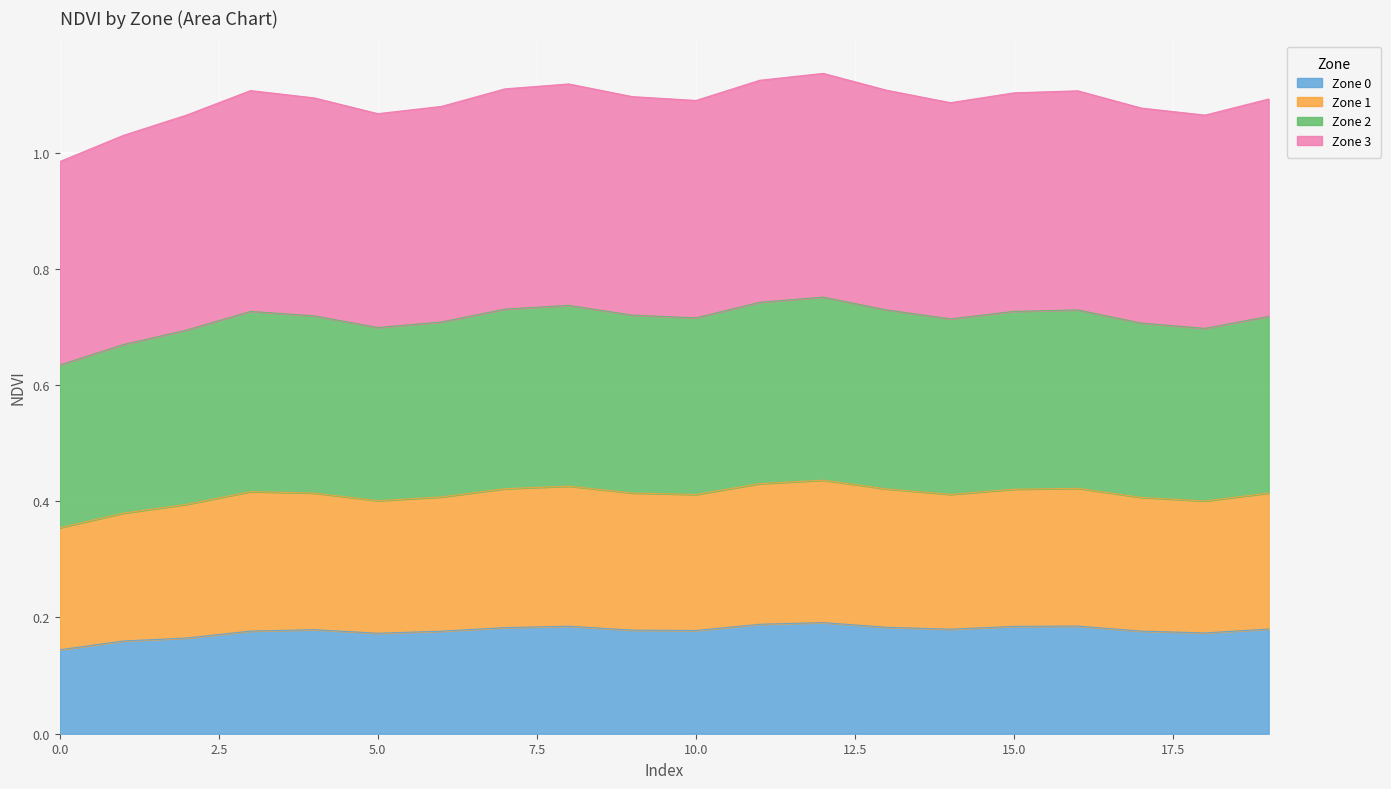

What is the total value across all series at 15.0?

1.1